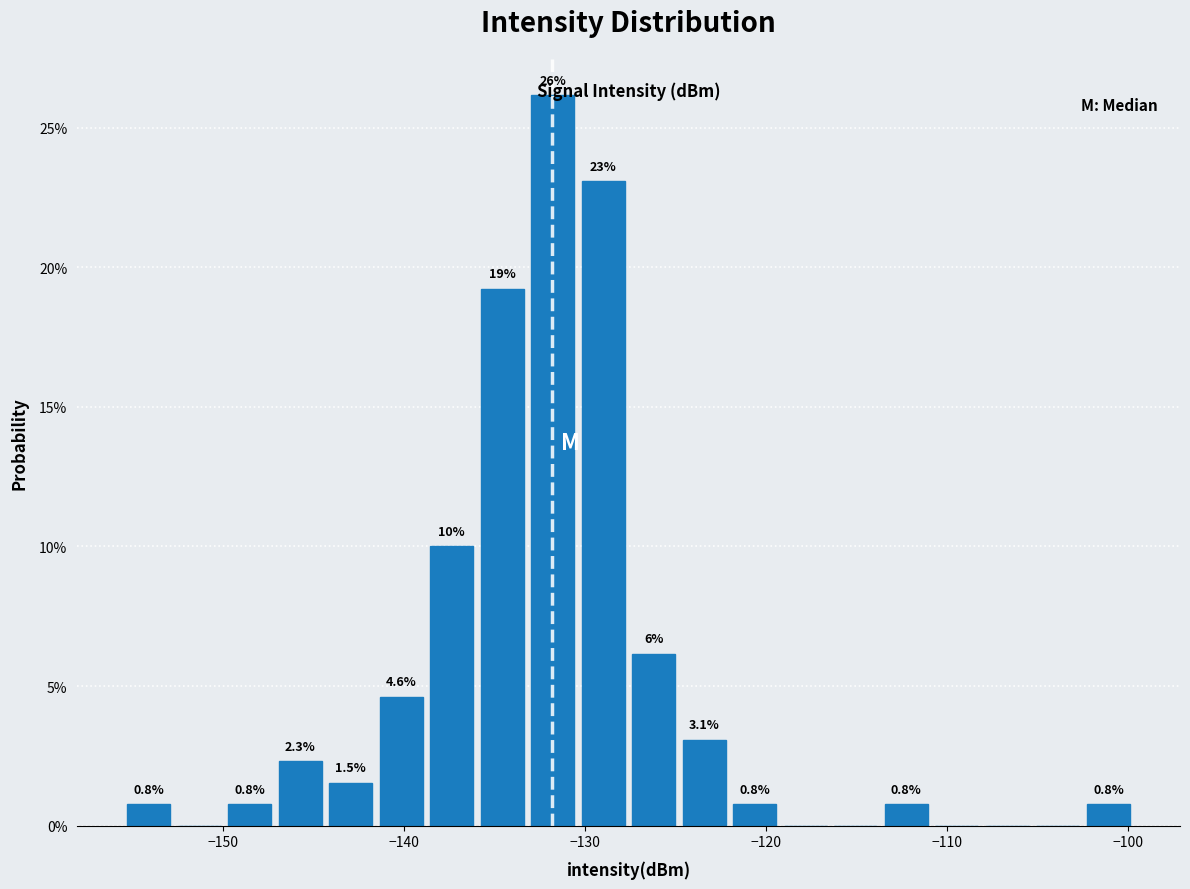

Around what value on the x-axis is the tallest bar? Give the approximate position of its centre, as read against the axis.

-132